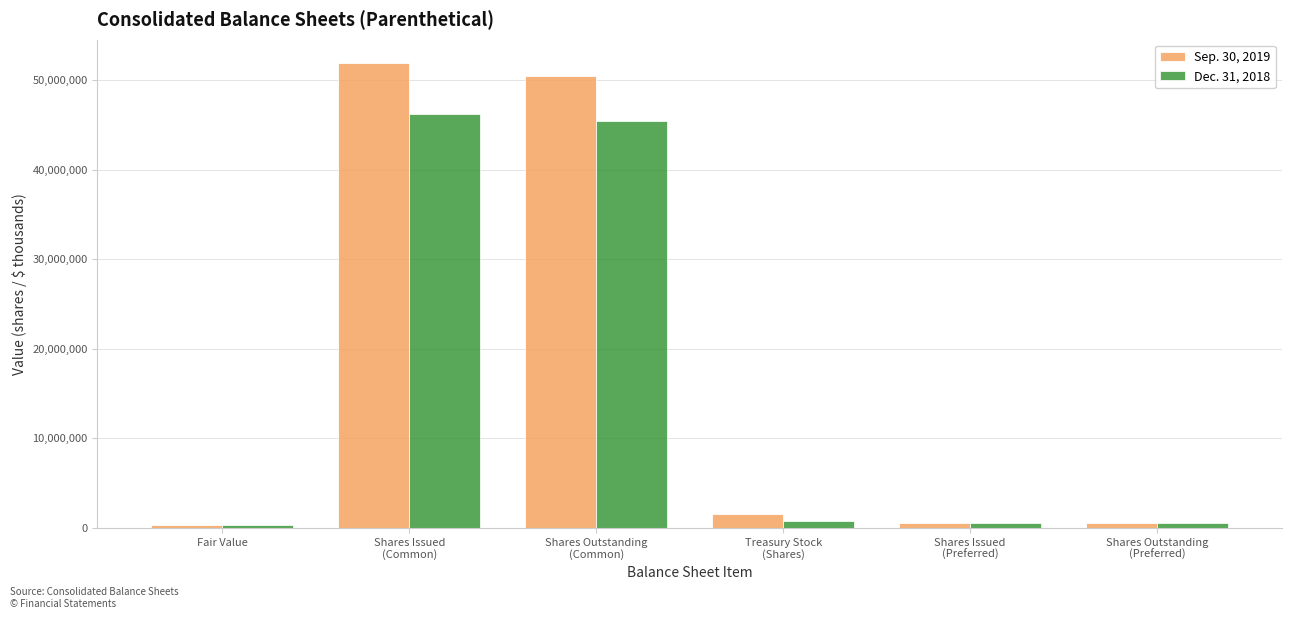

List the series in order of their peak value, highest first.

Sep. 30, 2019, Dec. 31, 2018